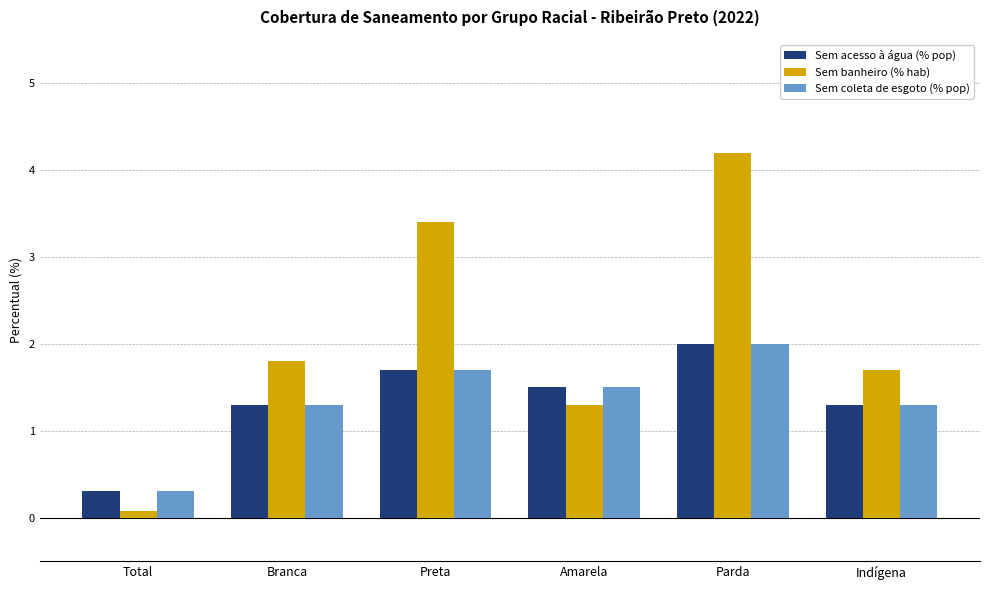

The value of Sem coleta de esgoto (% pop) at Branca is 2.3. True or false?

False